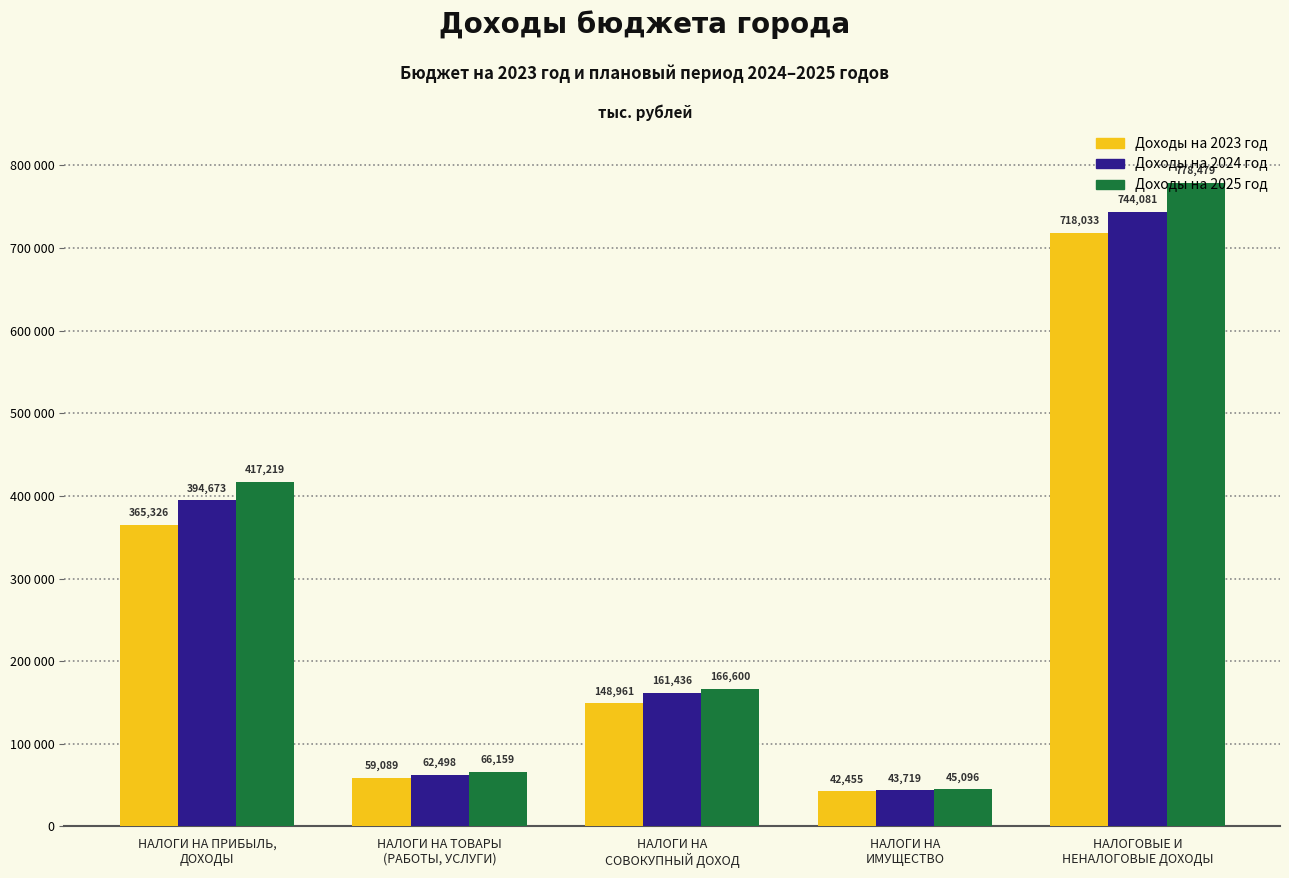

What are all the series names shown in the legend?

Доходы на 2023 год, Доходы на 2024 год, Доходы на 2025 год